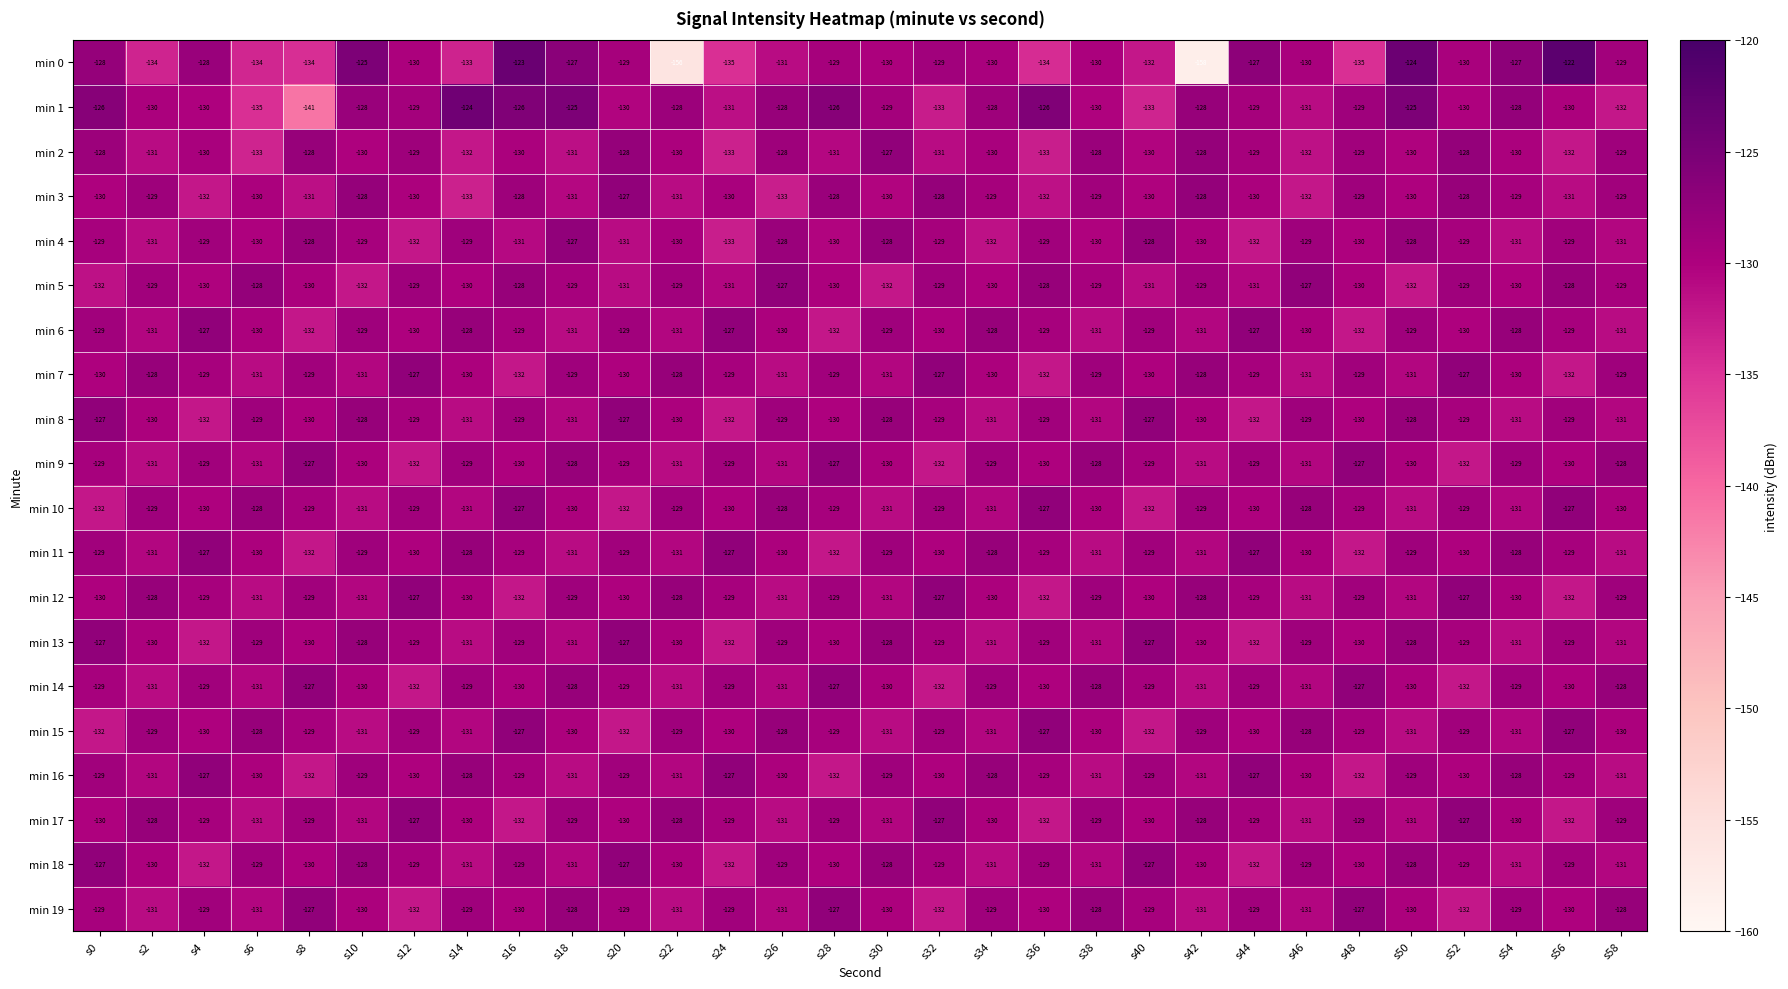

What is the lowest value of the min 1 series?

-141